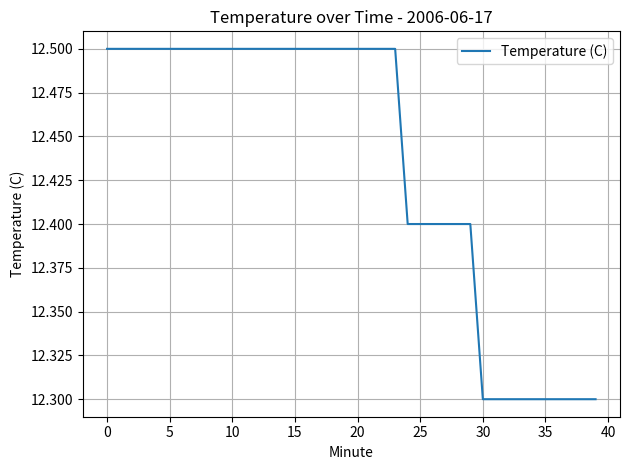

What is the minimum value shown in the chart?

12.3